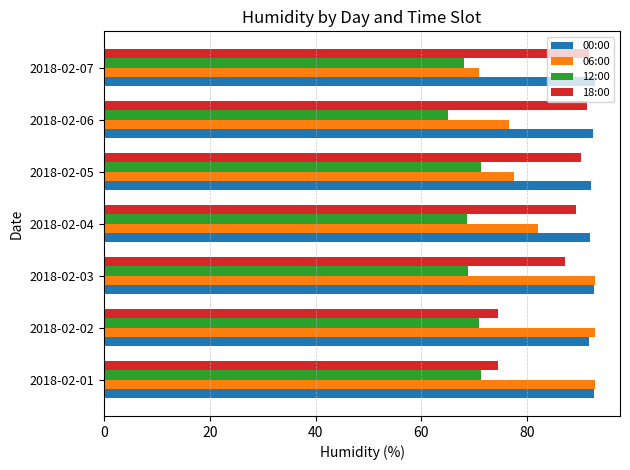

What is the sum of the 12:00 values at 2018-02-01 and 2018-02-07?

139.3